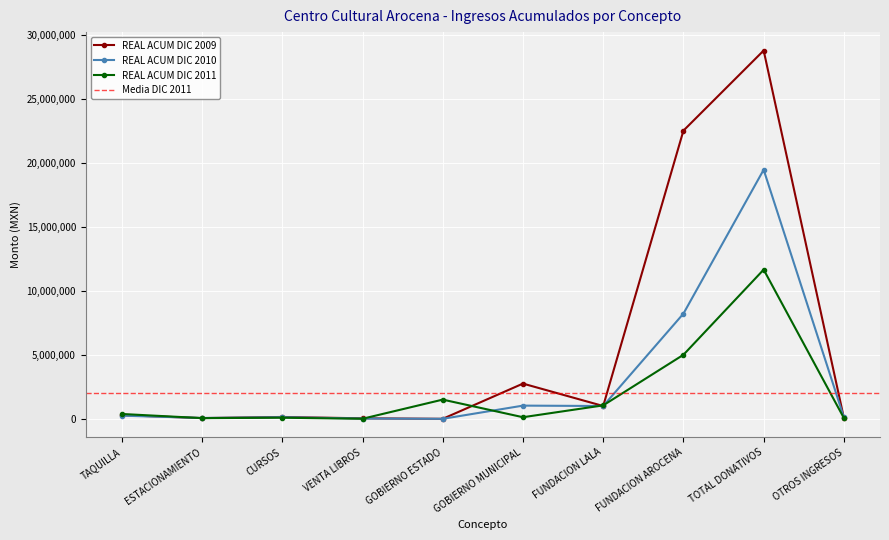

The value of REAL ACUM DIC 2011 at 21 is -12115470.1. True or false?

False